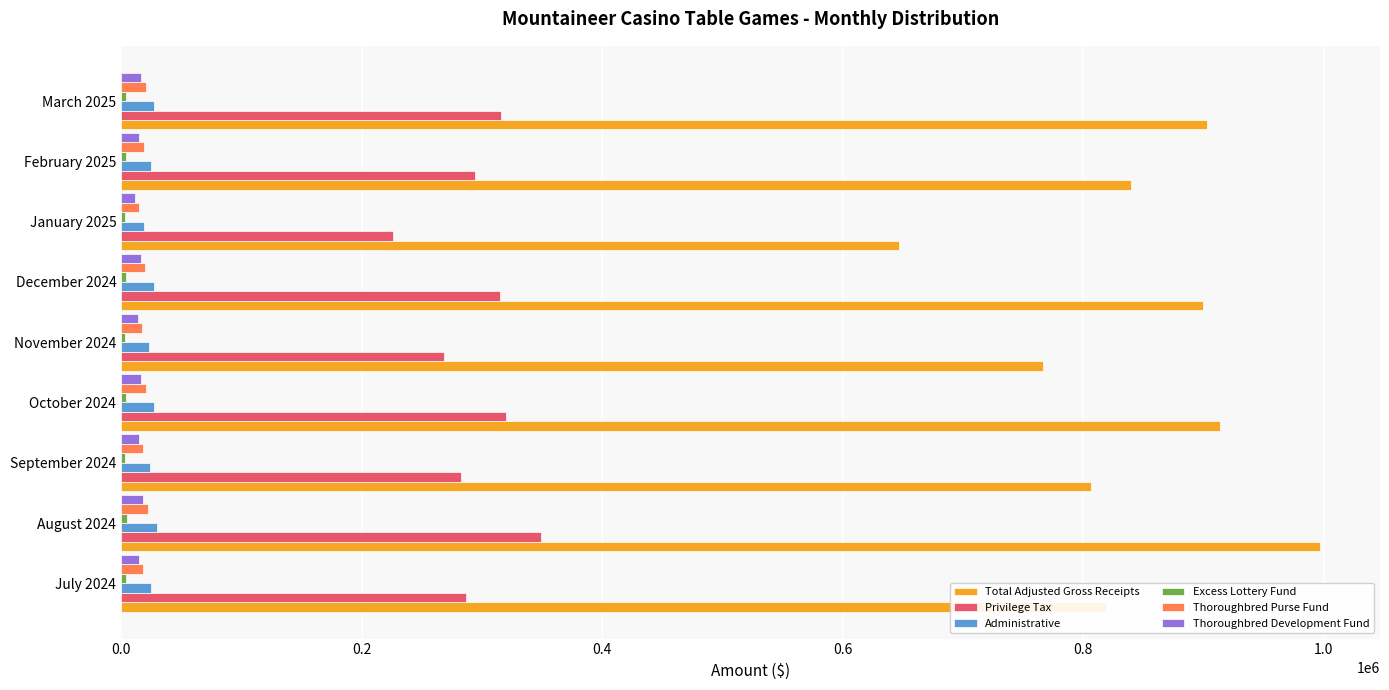

Which series has the largest total across all categories?

Total Adjusted Gross Receipts